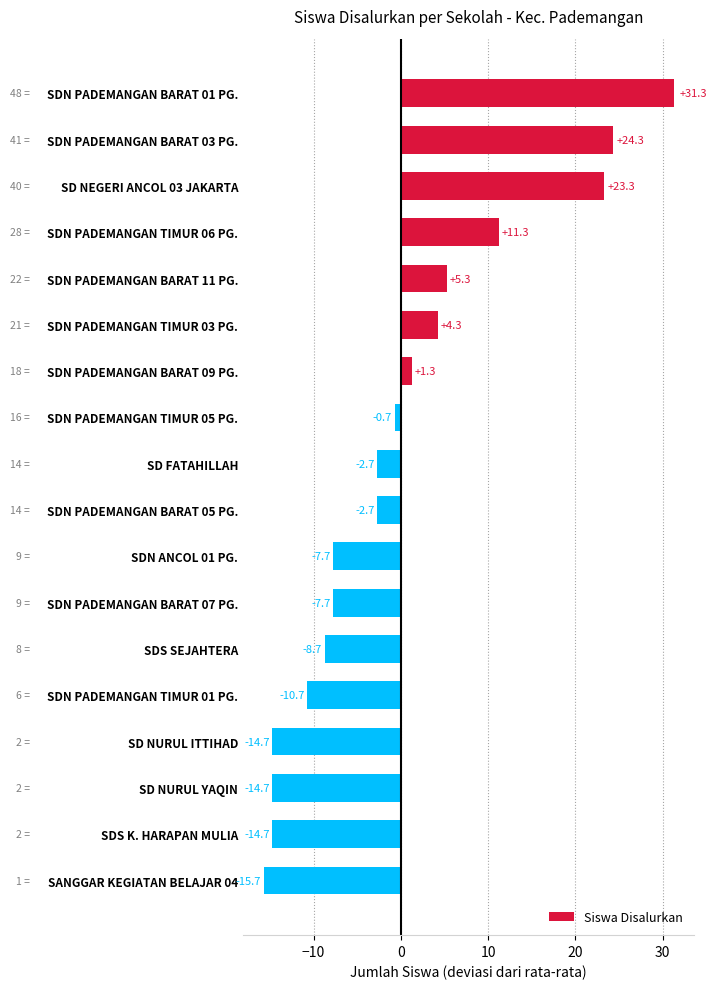

Is it true that the value at SDN PADEMANGAN BARAT 05 PG. is -1.0?

False